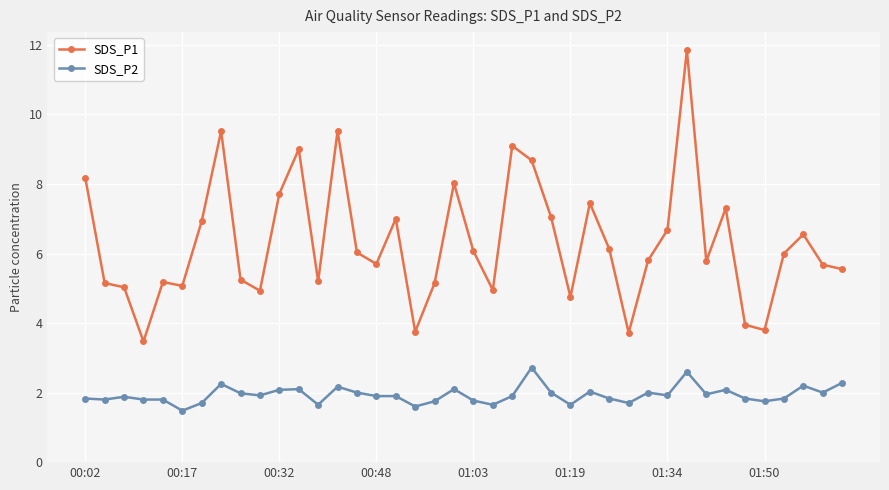

Which series has the largest total across all categories?

SDS_P1